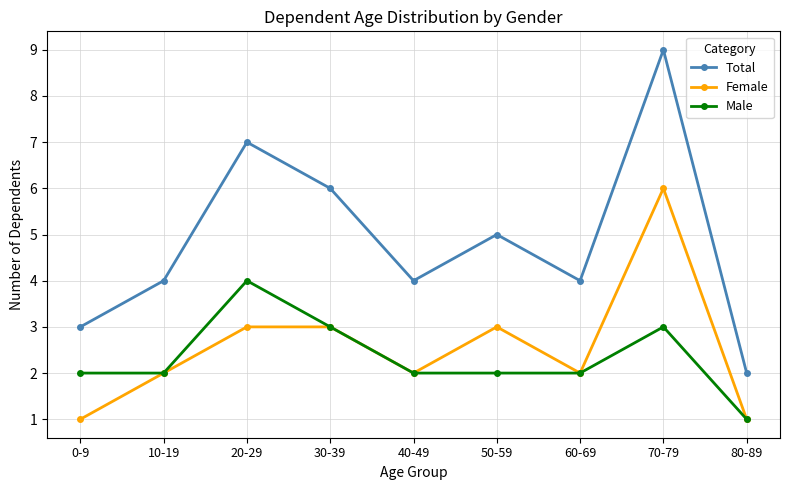

True or false: Total has a value of 9 at 70-79.

True